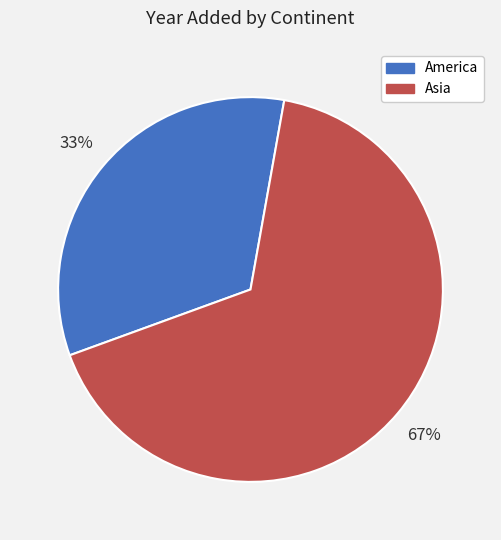

To the nearest percent, what is the average slice percentage?

50%